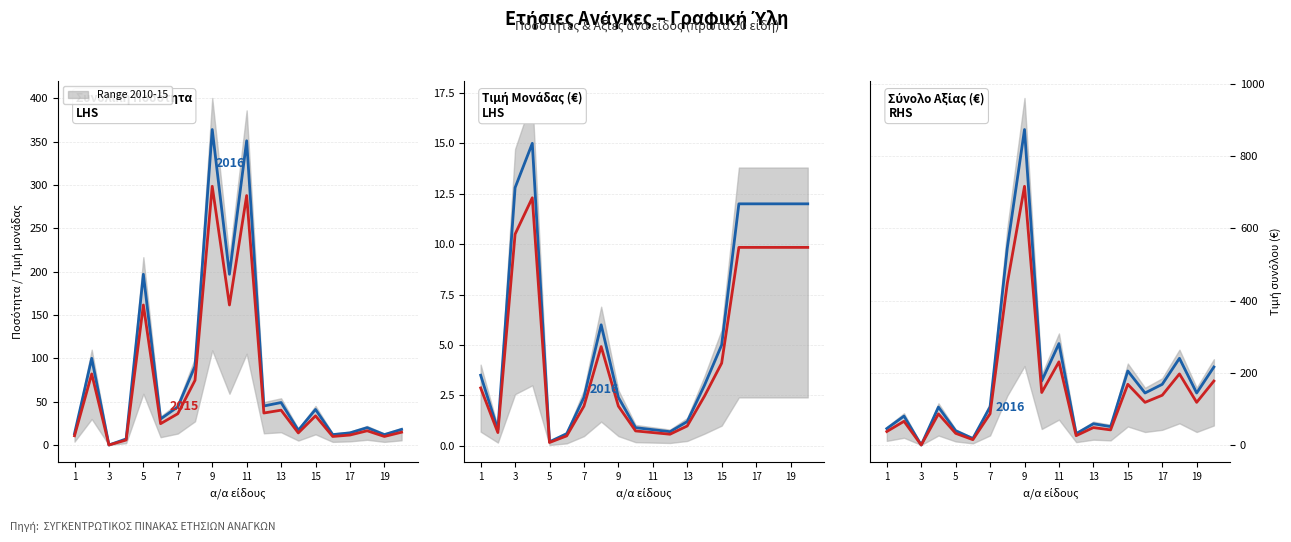

Is the value of Τιμή μον.-1 at 11 greater than the value of Τιμή μον. at 18?

No